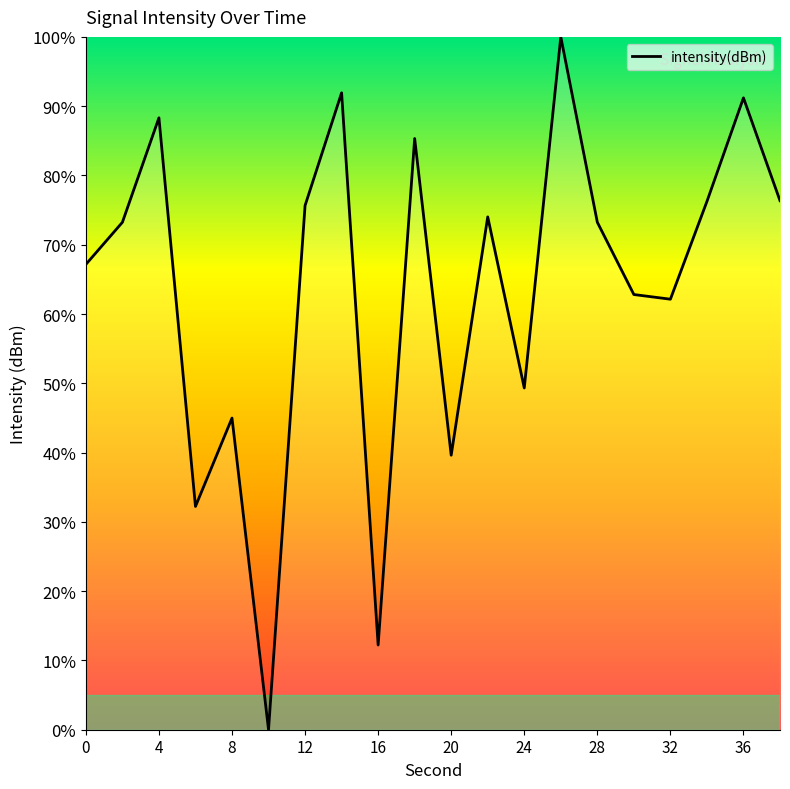

What is the difference between the maximum and minimum values?

100.0